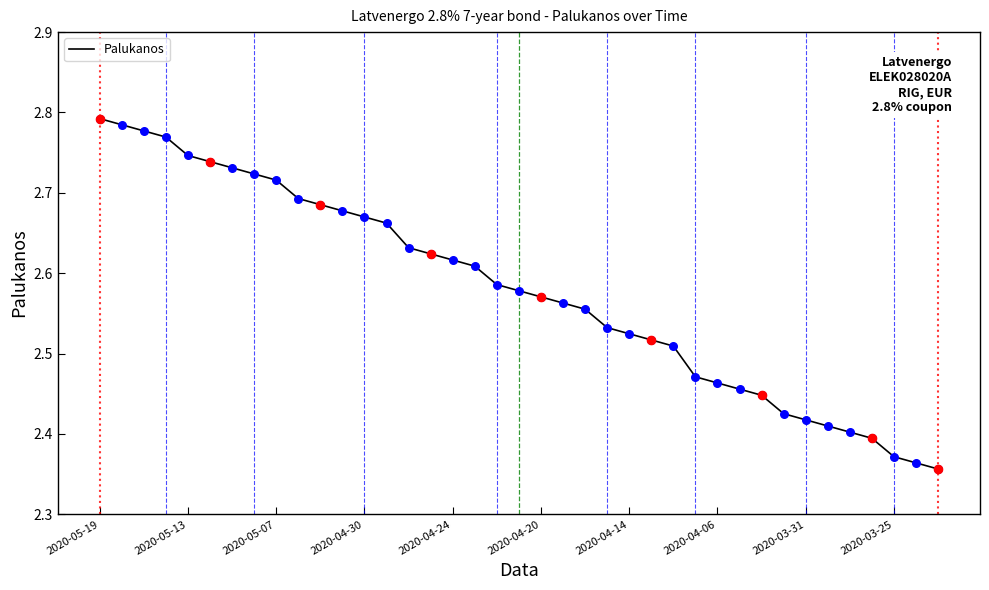

What is the difference between the maximum and minimum values?

0.4